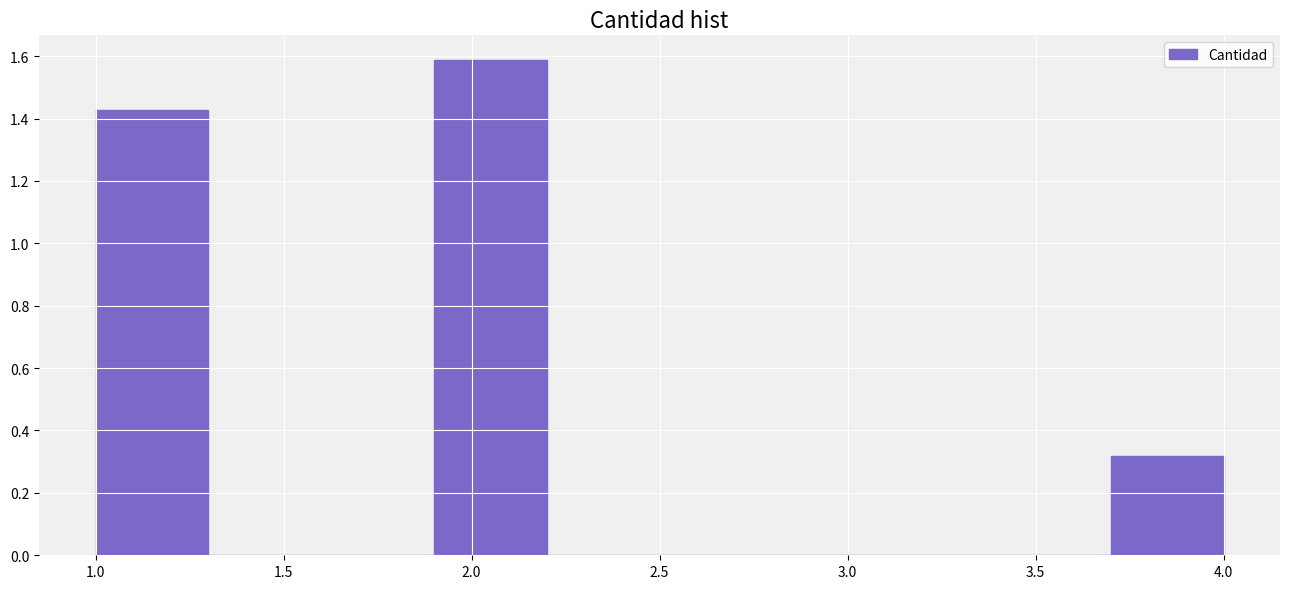

How tall is the bar that spans 1.9 to 2.2 on the x-axis? The values are not printed on the chart, so give them approximately, as read against the axis.

1.58